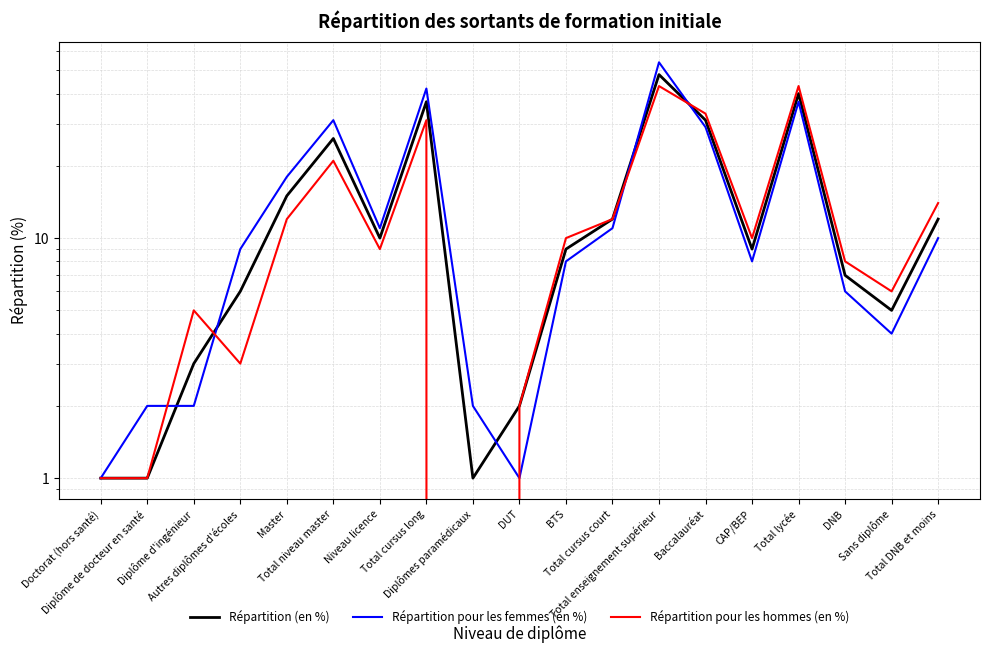

Where do Répartition pour les femmes (en %) and Répartition (en %) first cross each other?

Diplôme de docteur en santé and Diplôme d'ingénieur